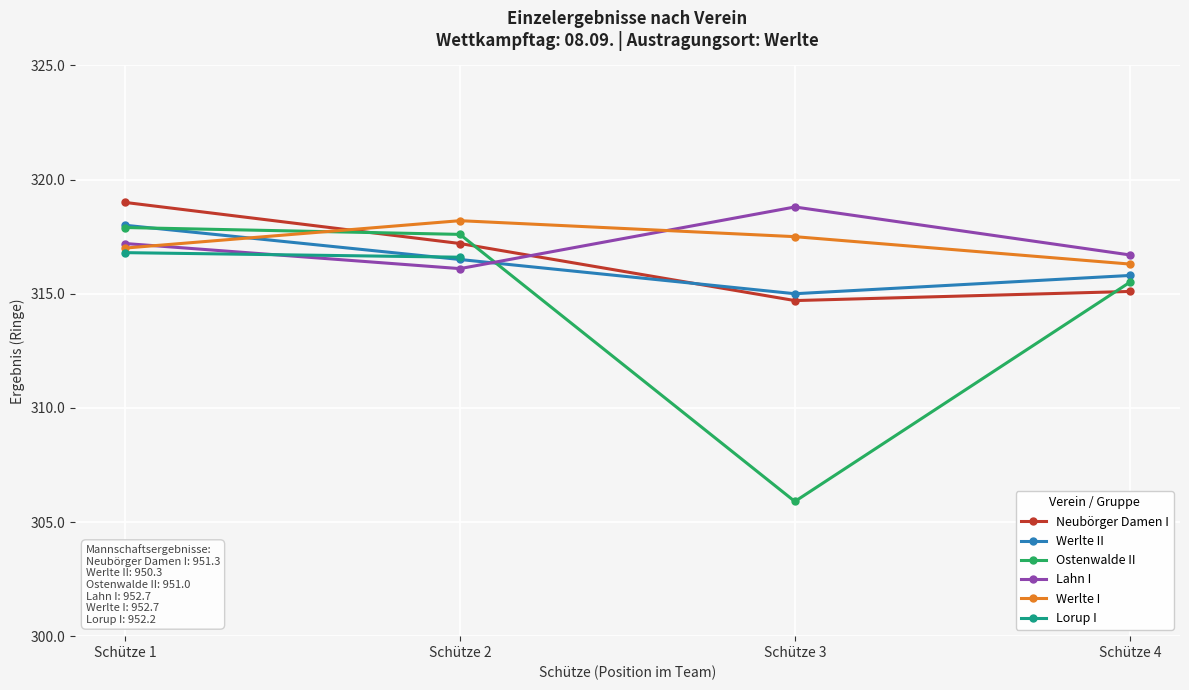

Which category has the highest value in the Lahn I series?

Schütze 3